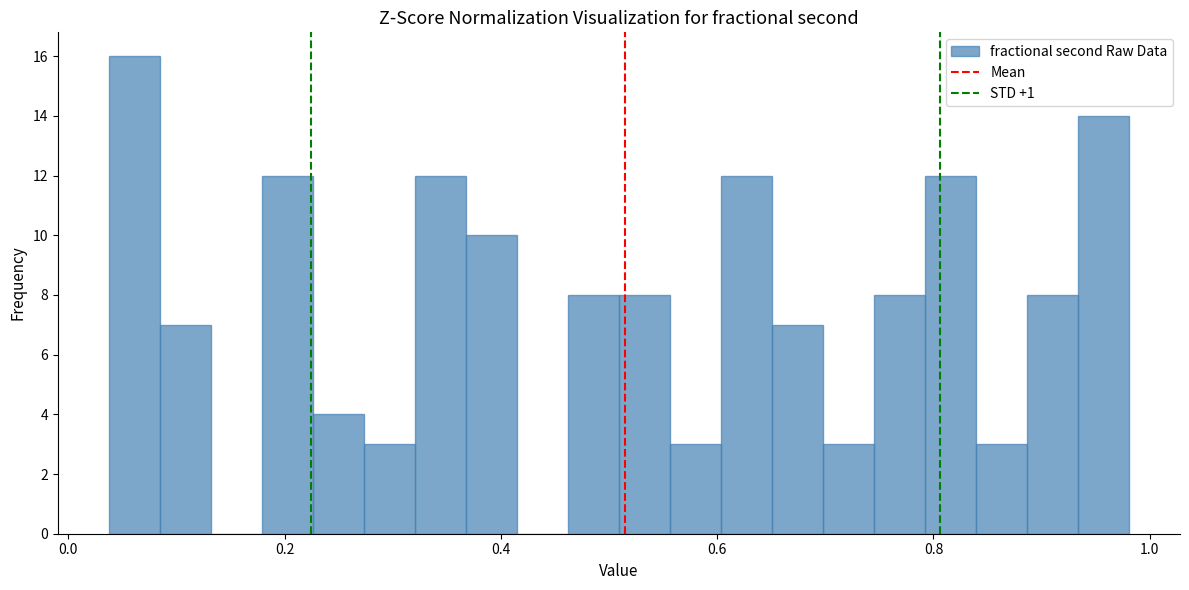

Read against the x-axis, roughly where is the centre of the tallest bar?

0.06